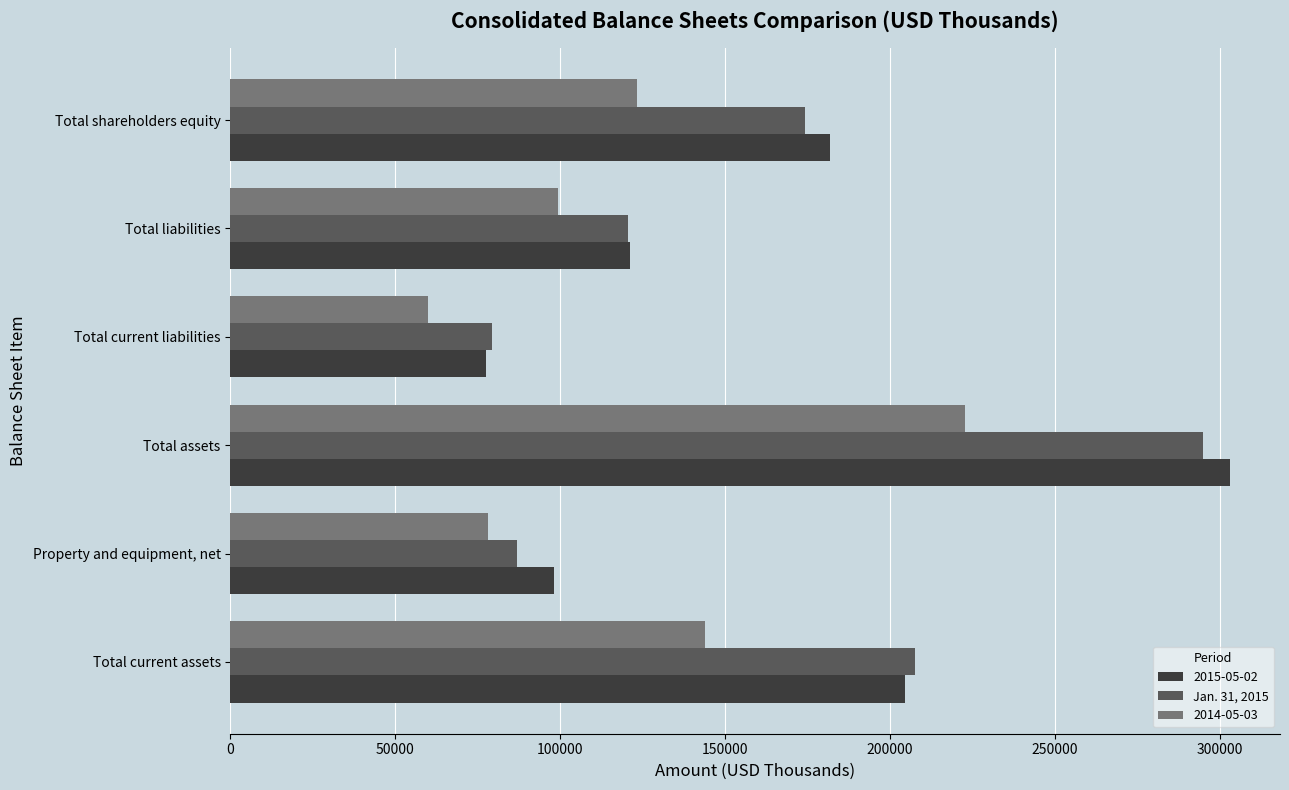

Read the 2014-05-03 value at Total assets.

222633